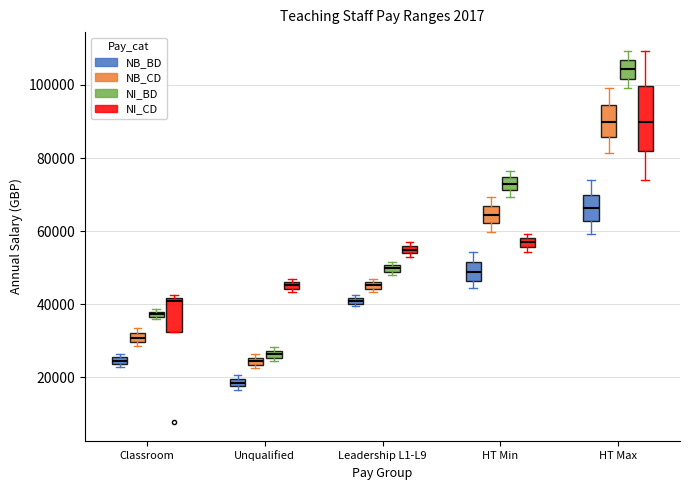

Which box has the highest median line?

HT Max (NI_BD)